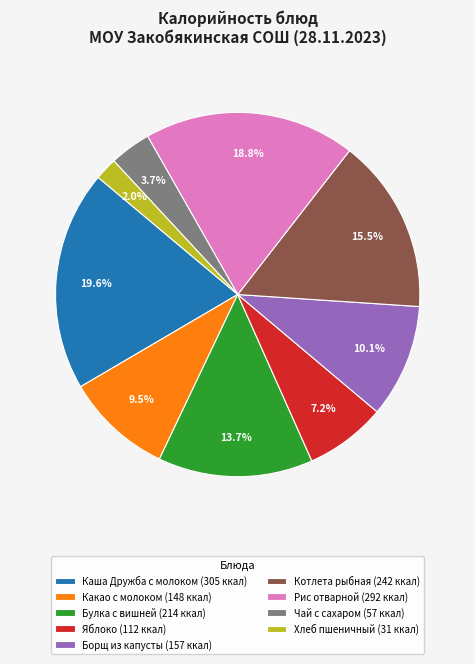

Count the number of slices in the pie.

9